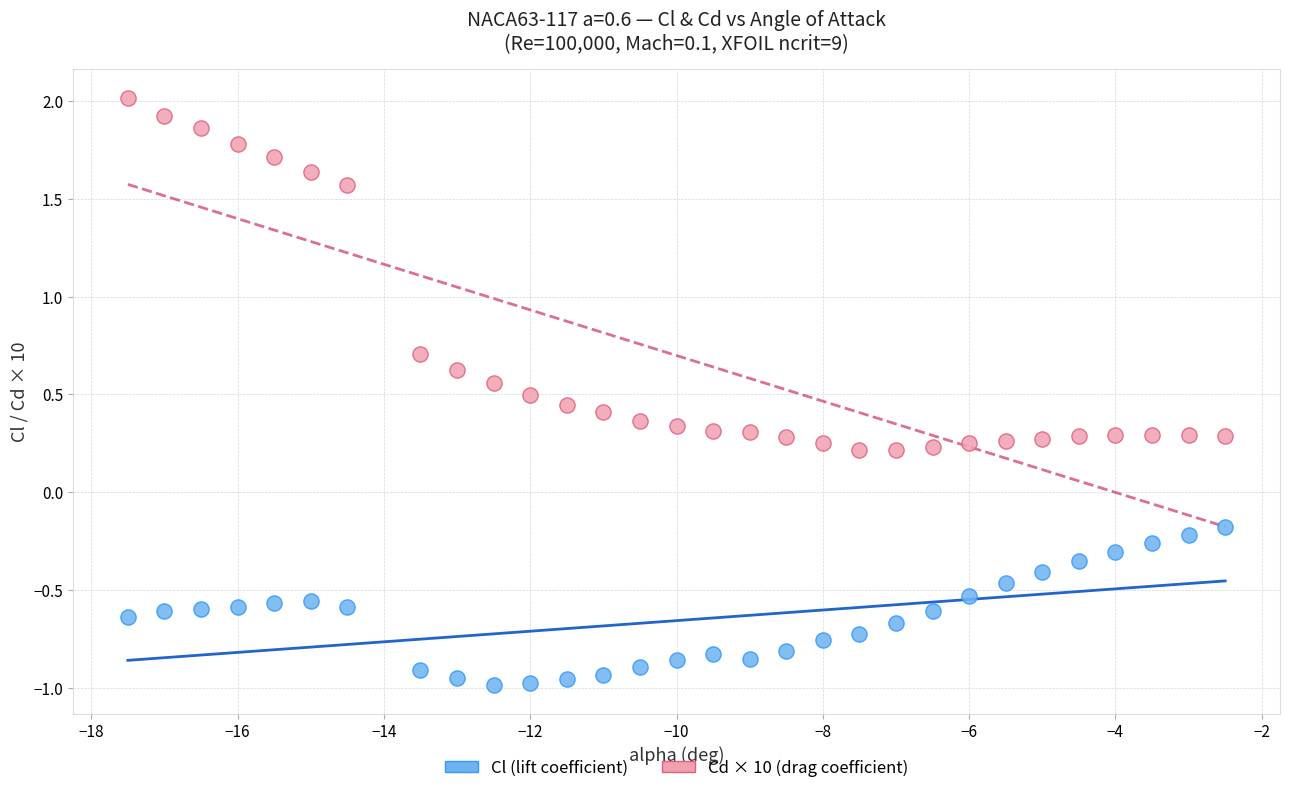

What are all the series names shown in the legend?

Cl (lift coefficient), Cd × 10 (drag coefficient)